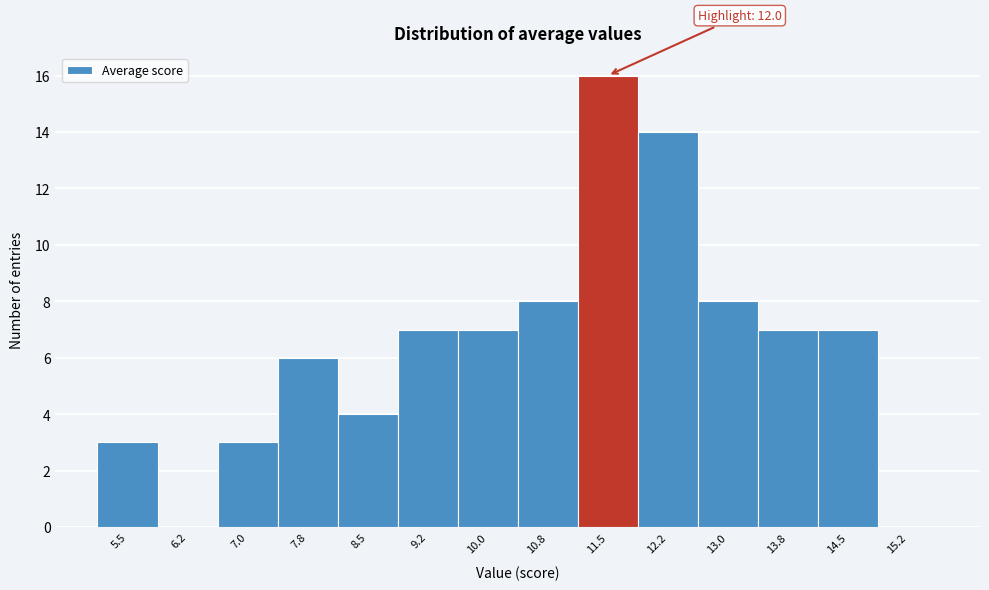

Reading right to left, extract all data points from this chart.

15.2=0	14.5=7	13.8=7	13.0=8	12.2=14	11.5=16	10.8=8	10.0=7	9.2=7	8.5=4	7.8=6	7.0=3	6.2=0	5.5=3